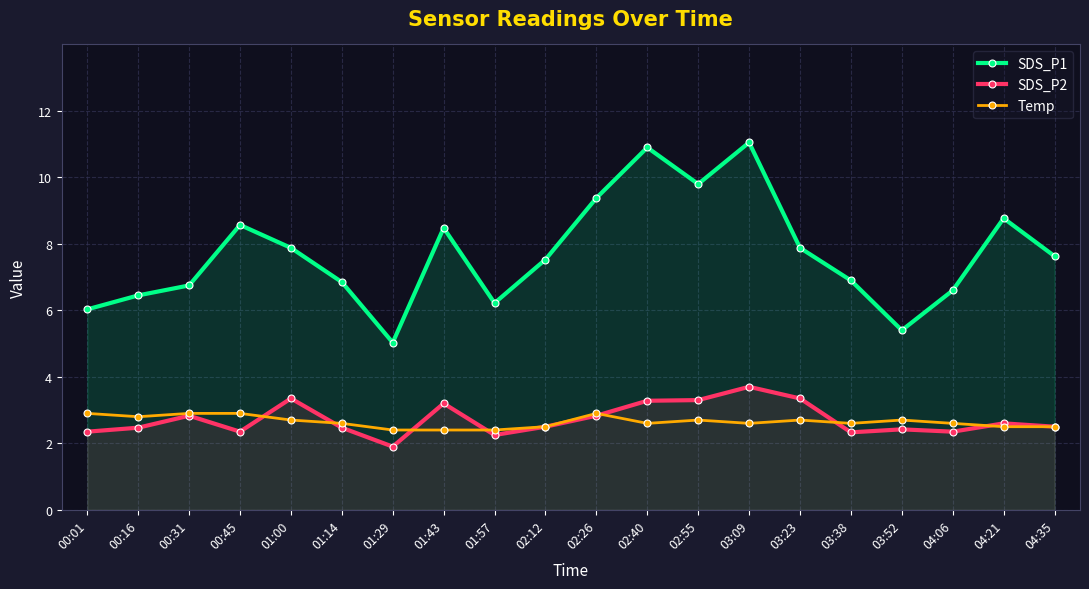

Does the chart have visible grid lines?

Yes